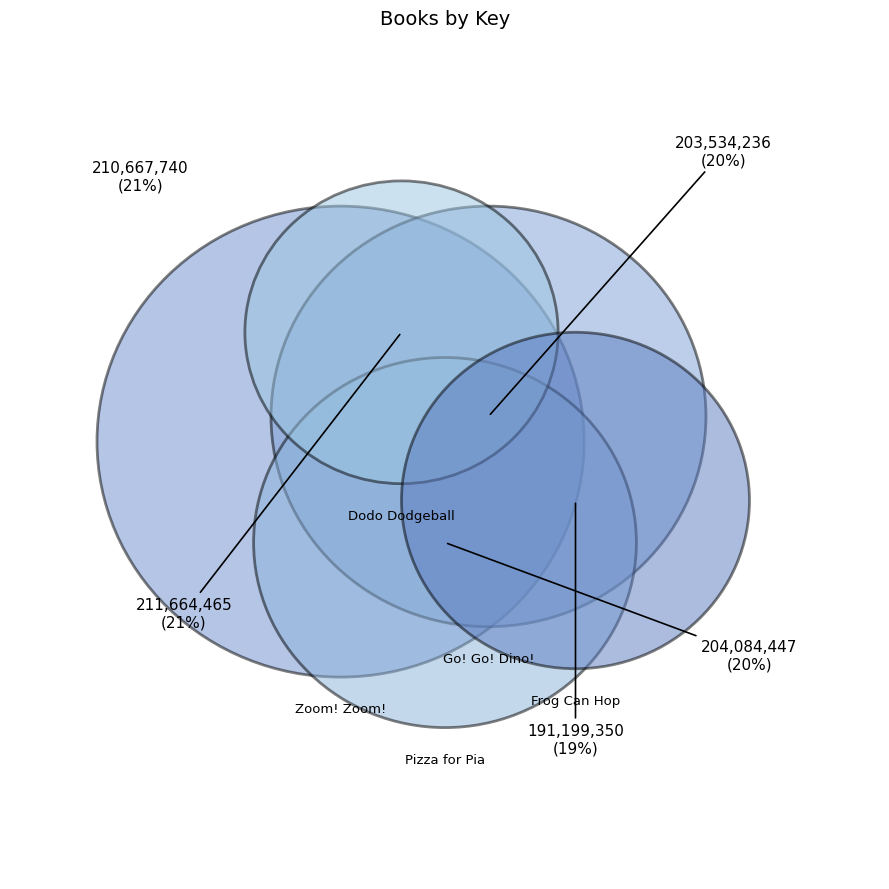

Which slice is the smallest?

Frog Can Hop